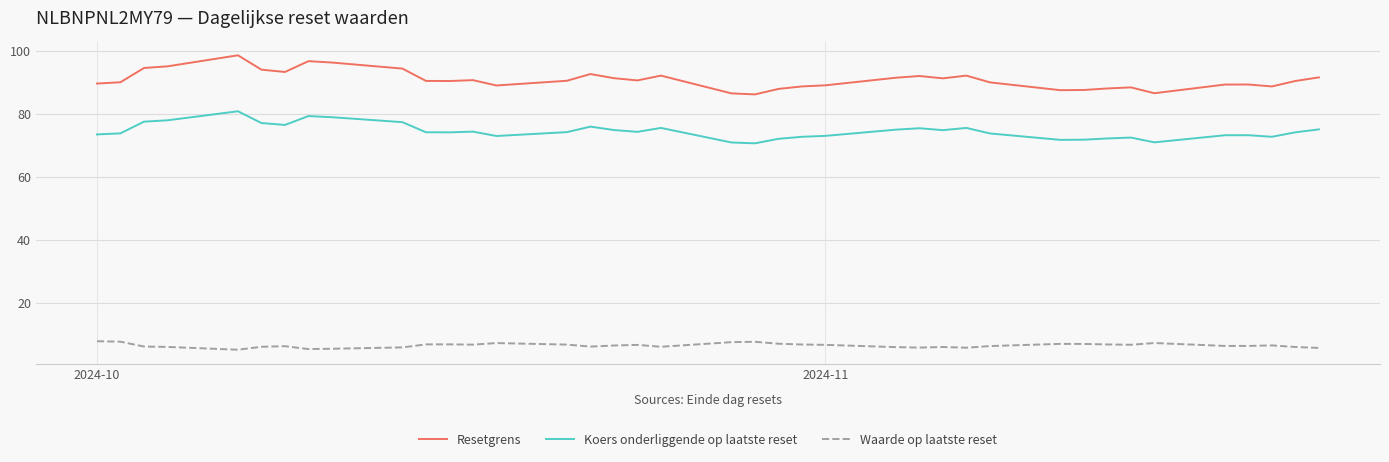

What is the greatest value displayed?

98.7